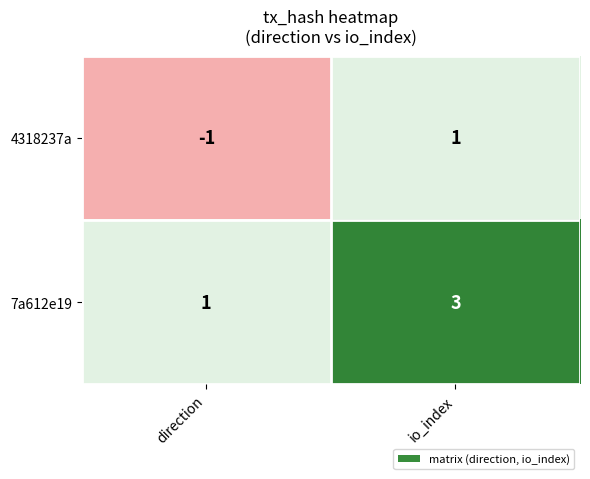

What is the sum of all 7a612e19 values?

4